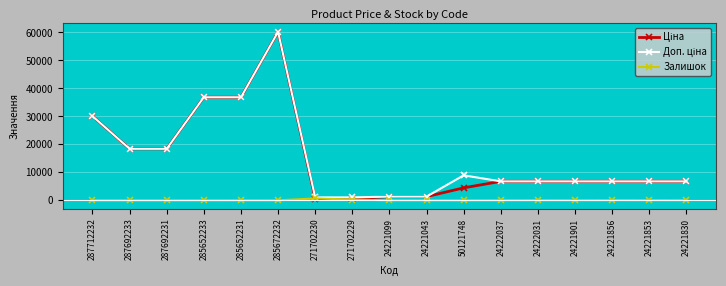

What is the total value across all series at 24222031?

13634.3